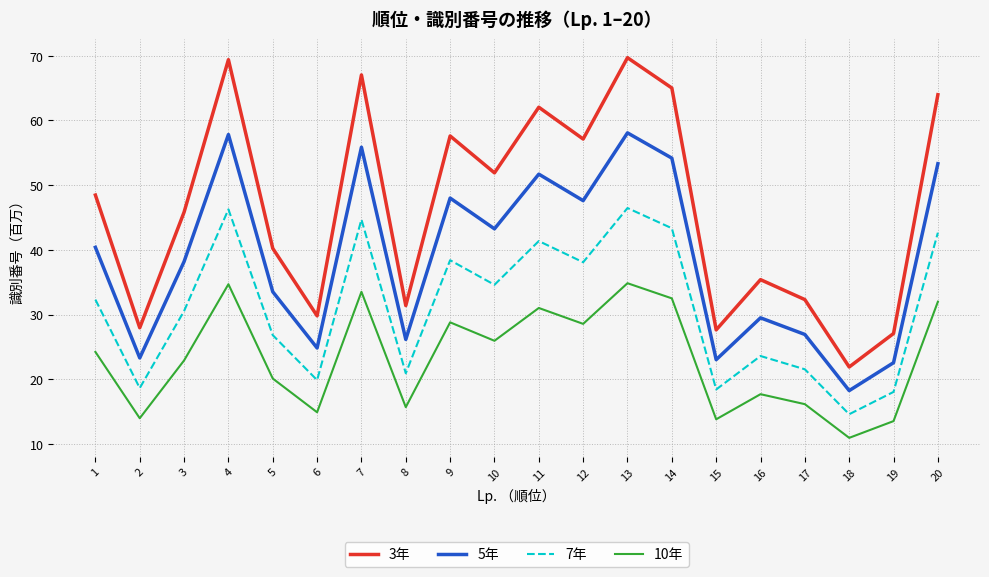

How many interior local valleys does the 3年 series have?

7